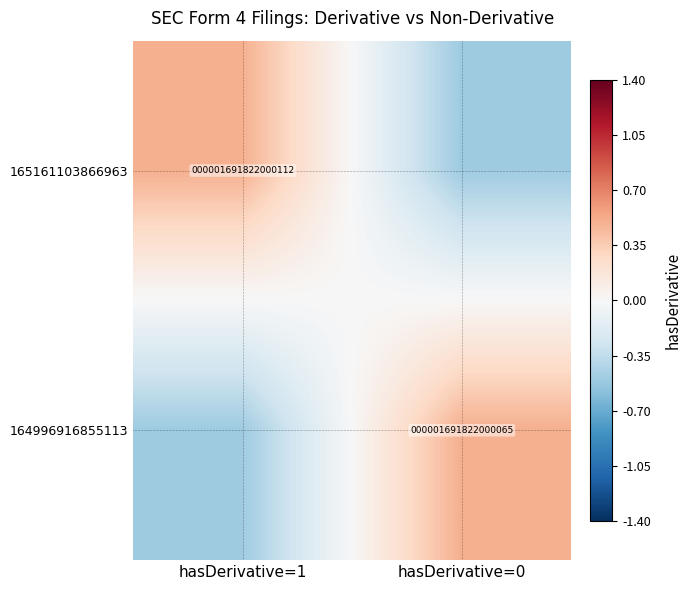

What is the minimum value shown in the chart?

-0.5